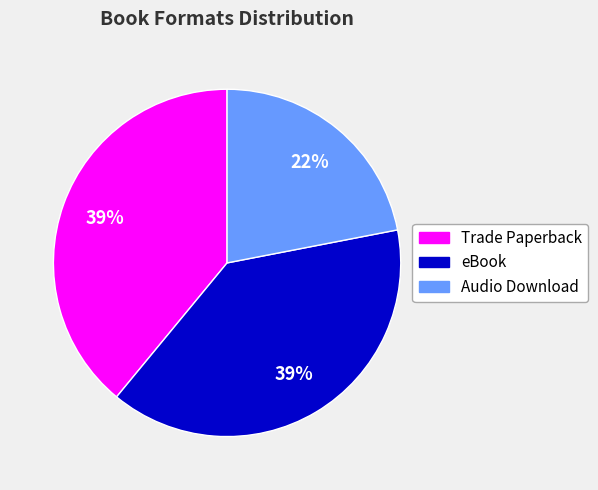

Does eBook account for over 50% of the chart?

No